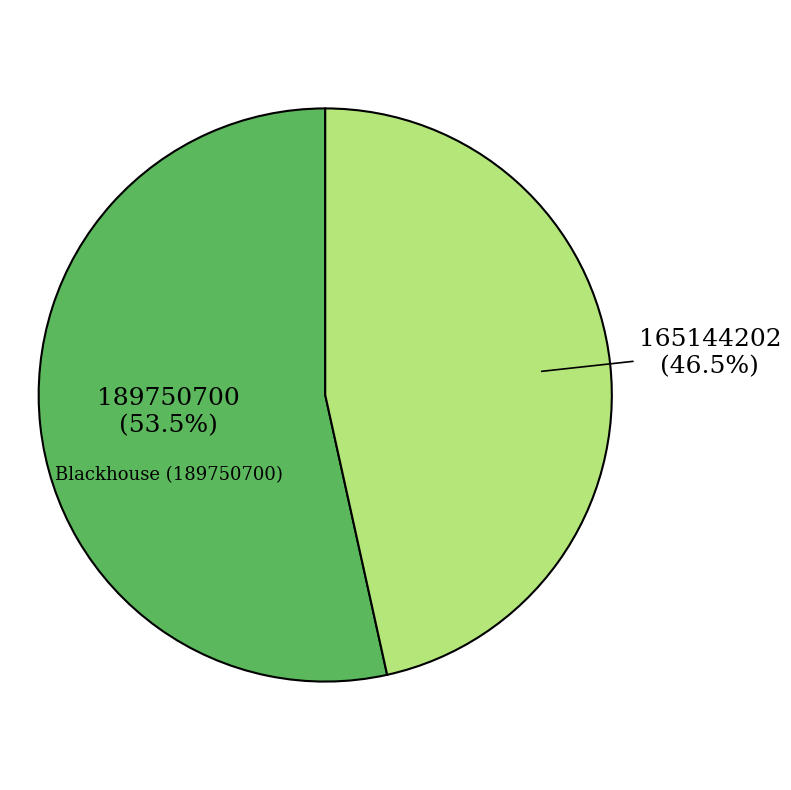

Is there any slice that represents more than half of the pie?

Yes